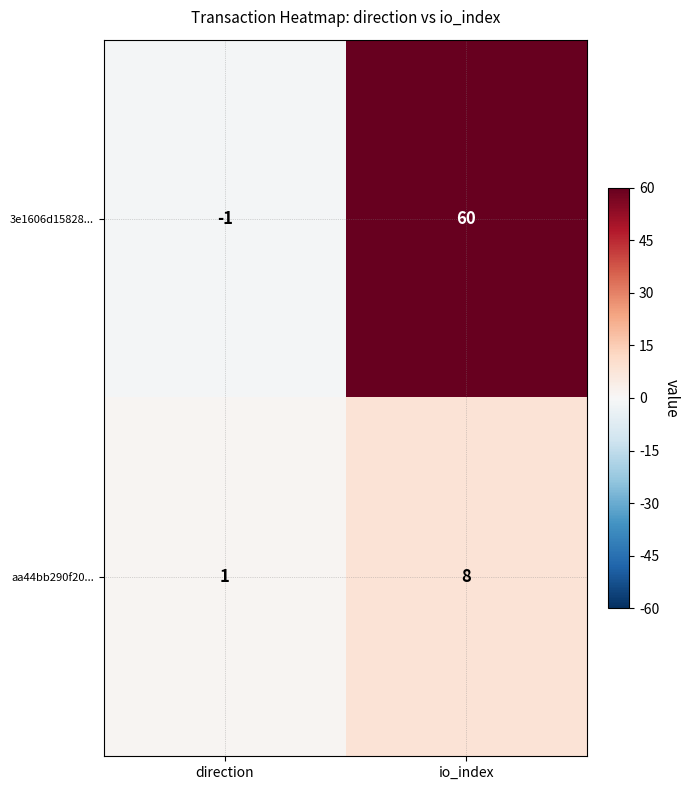

True or false: 3e1606d15828... has a value of 86 at io_index.

False